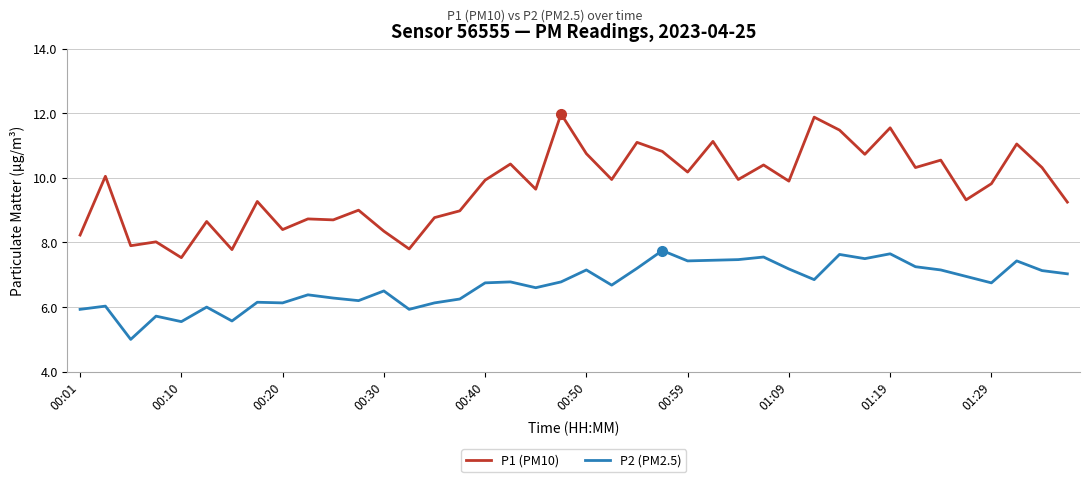

In P1 (PM10), how many points are higher than both neighbors (excluding endpoints)?

15